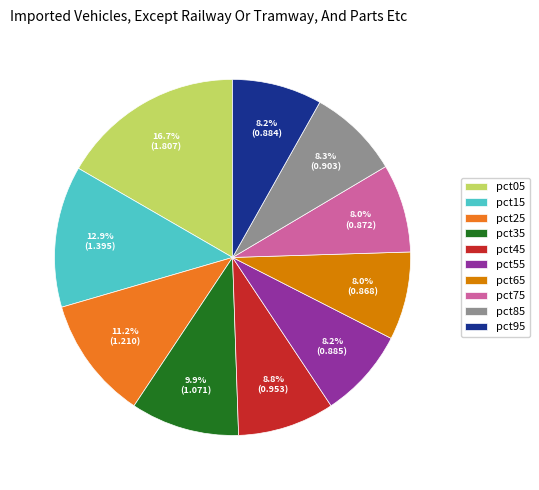

To the nearest percent, what is the difference between the largest and smallest slice percentages?

9%